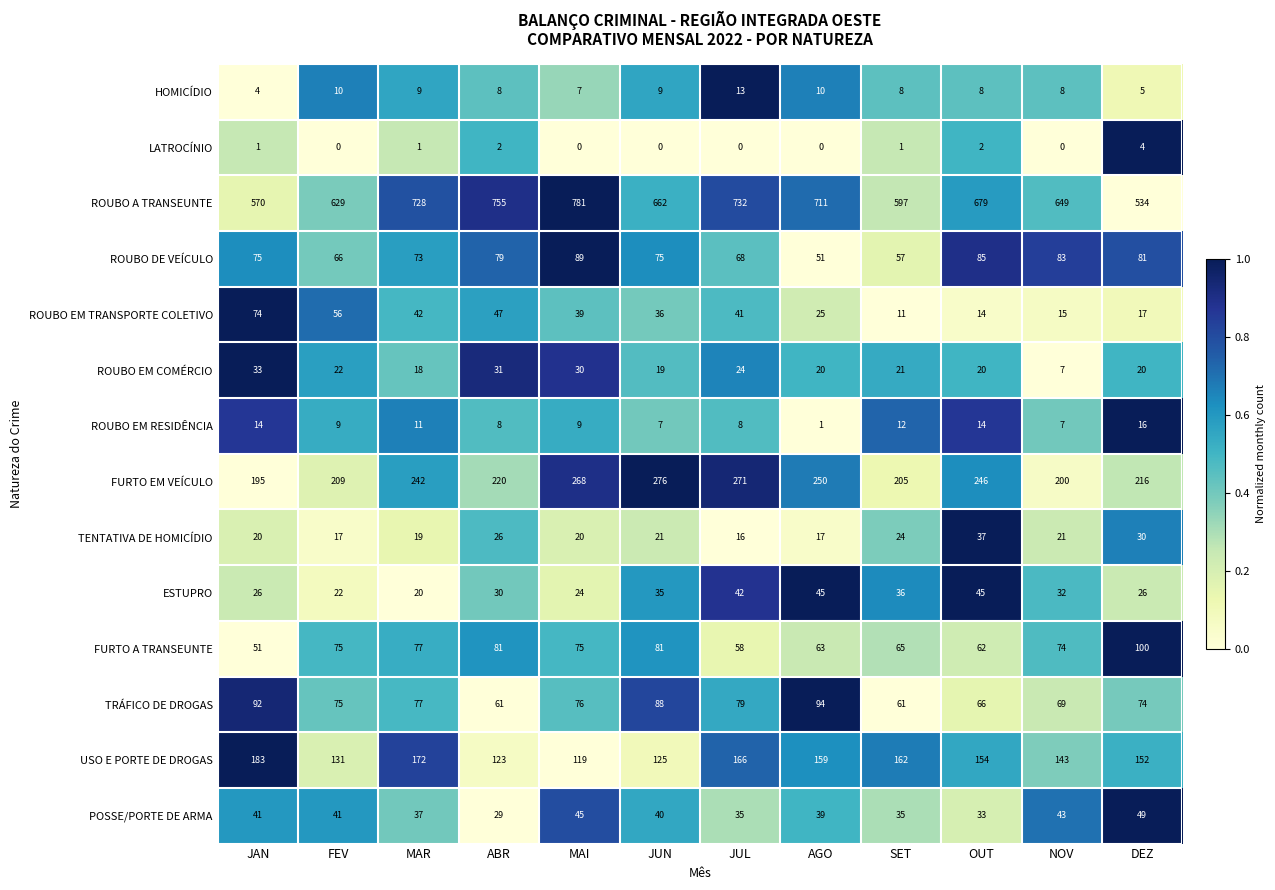

True or false: POSSE/PORTE DE ARMA has a value of 41 at JAN.

True